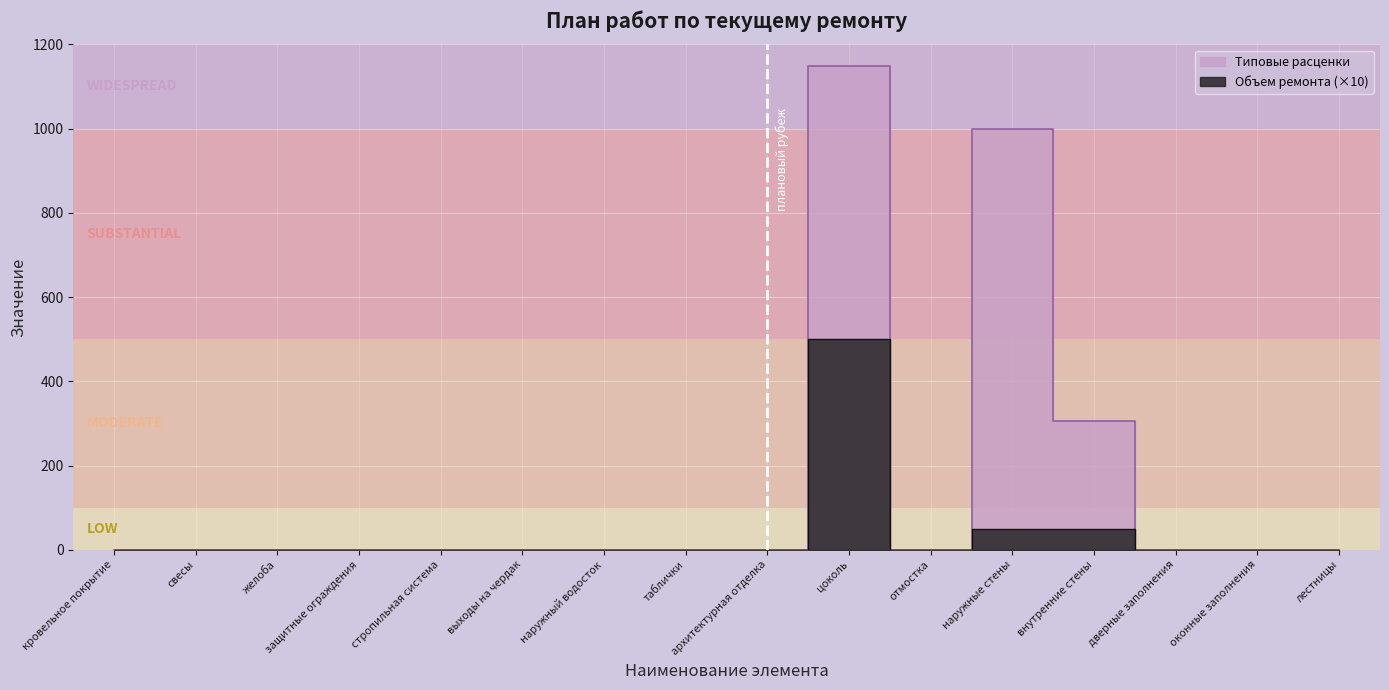

Reading right to left, extract all data points from this chart.

Объем ремонта: 0.0	0.0	0.0	50.0	50.0	0.0	500.0	0.0	0.0	0.0	0.0	0.0	0.0	0.0	0.0	0.0
Типовые расценки: 0.0	0.0	0.0	305.6	999.5	0.0	1149.0	0.0	0.0	0.0	0.0	0.0	0.0	0.0	0.0	0.0